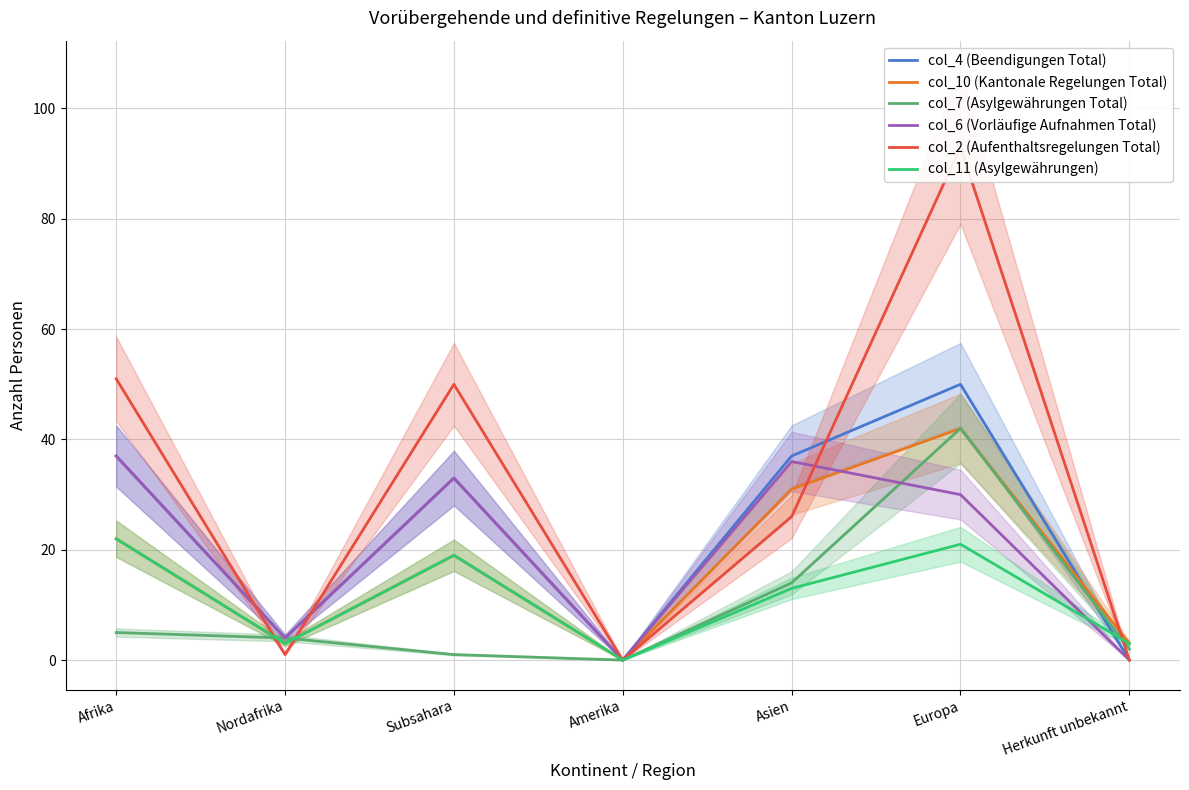

Reading left to right, list all the values displayed in this chart.

col_4 (Beendigungen Total): 37	4	33	0	37	50	0
col_10 (Kantonale Regelungen Total): 22	3	19	0	31	42	3
col_7 (Asylgewährungen Total): 5	4	1	0	14	42	2
col_6 (Vorläufige Aufnahmen Total): 37	4	33	0	36	30	0
col_2 (Aufenthaltsregelungen Total): 51	1	50	0	26	93	0
col_11 (Asylgewährungen): 22	3	19	0	13	21	3